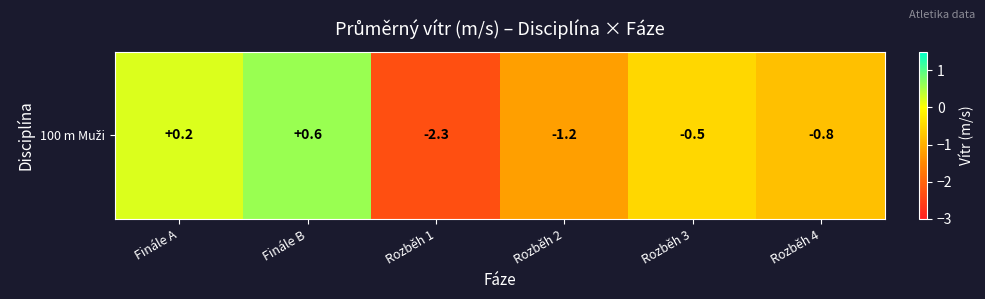

Reading left to right, what are all the values shown in this chart?

0.2	0.6	-2.3	-1.2	-0.5	-0.8